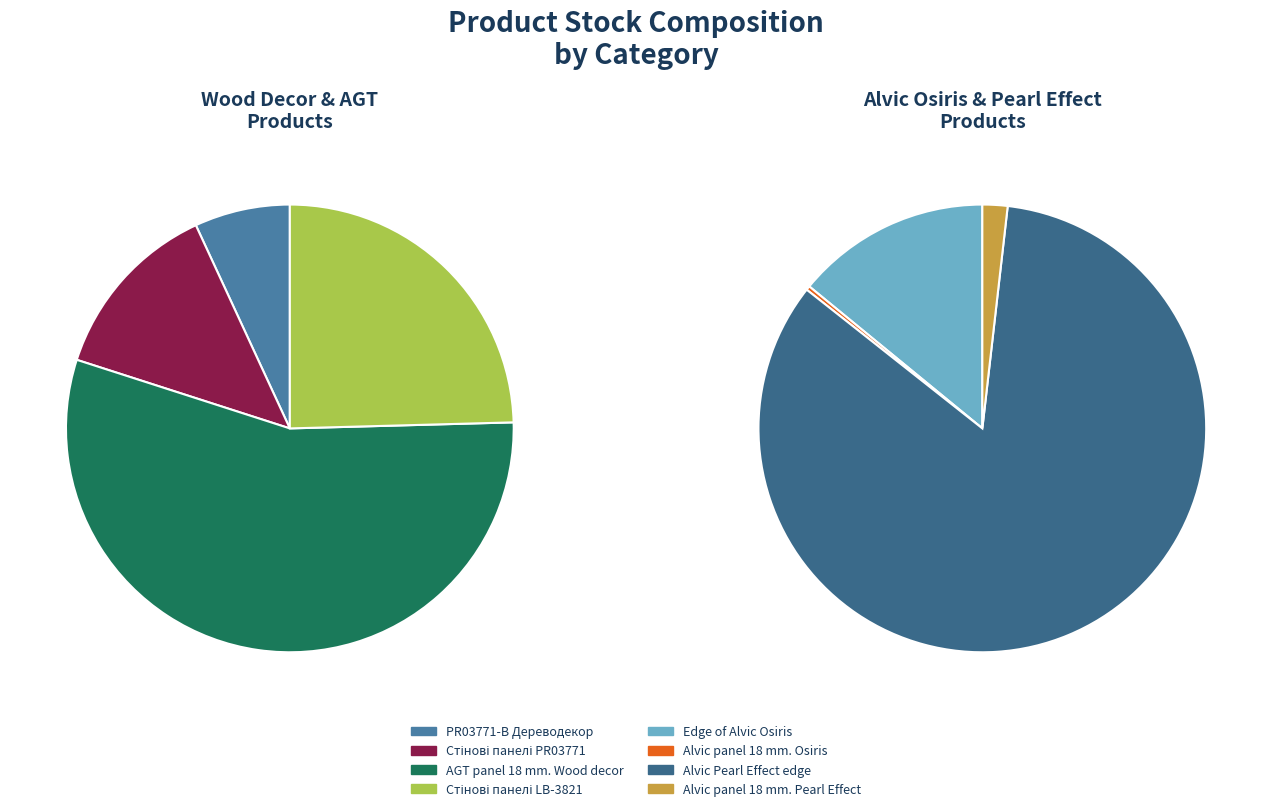

What portion of the pie excludes AGT panel 18 mm. Wood decor?

93.3%